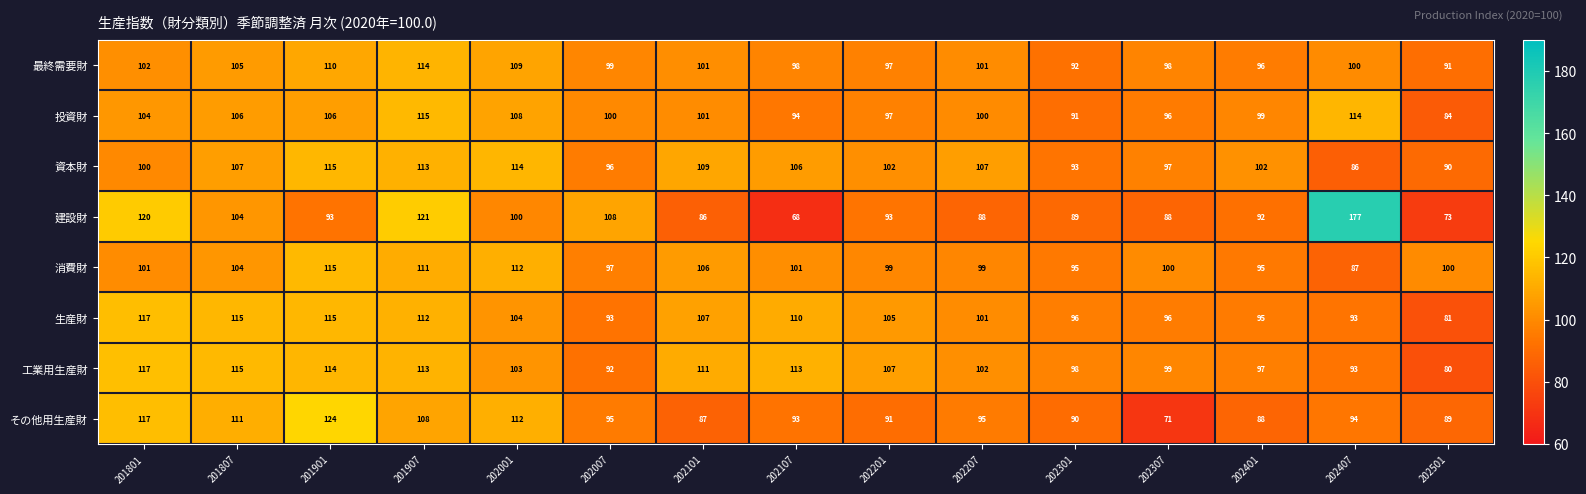

The 資本財 series shows 41 at 201807. True or false?

False